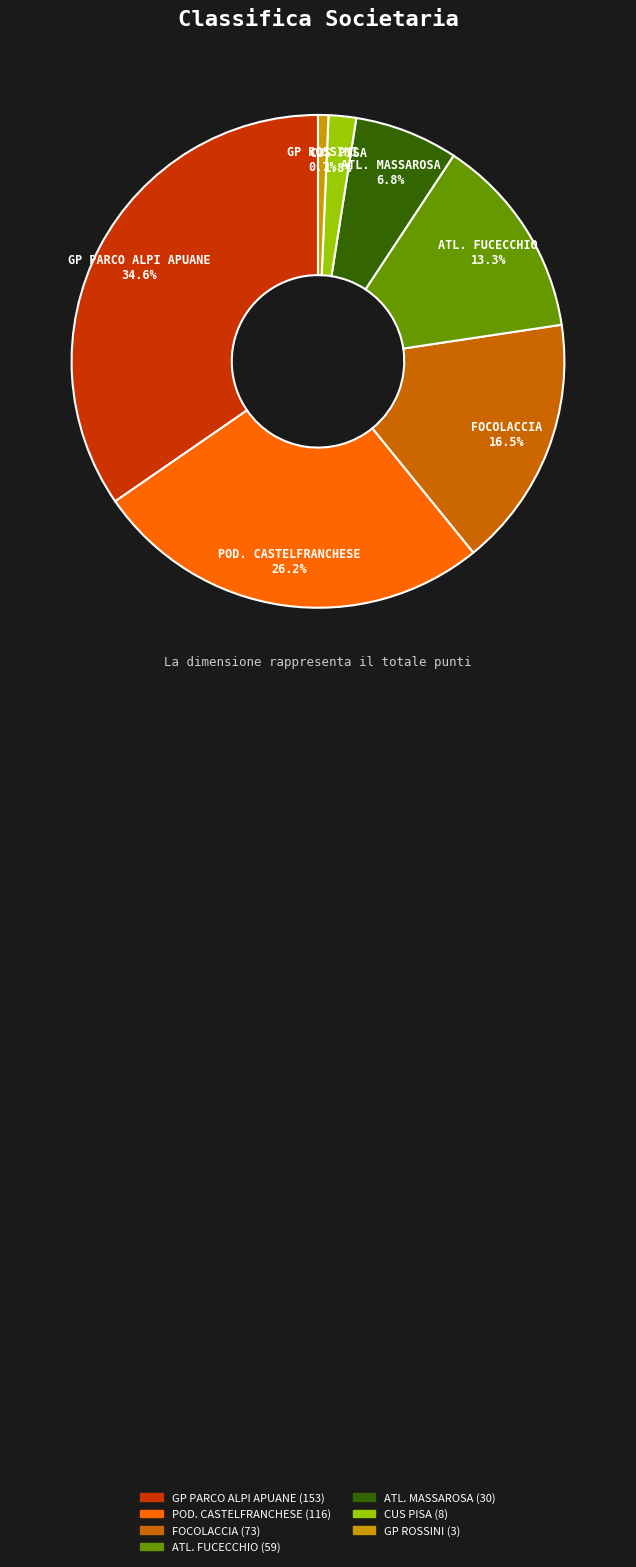

How many slices are in this pie chart?

7